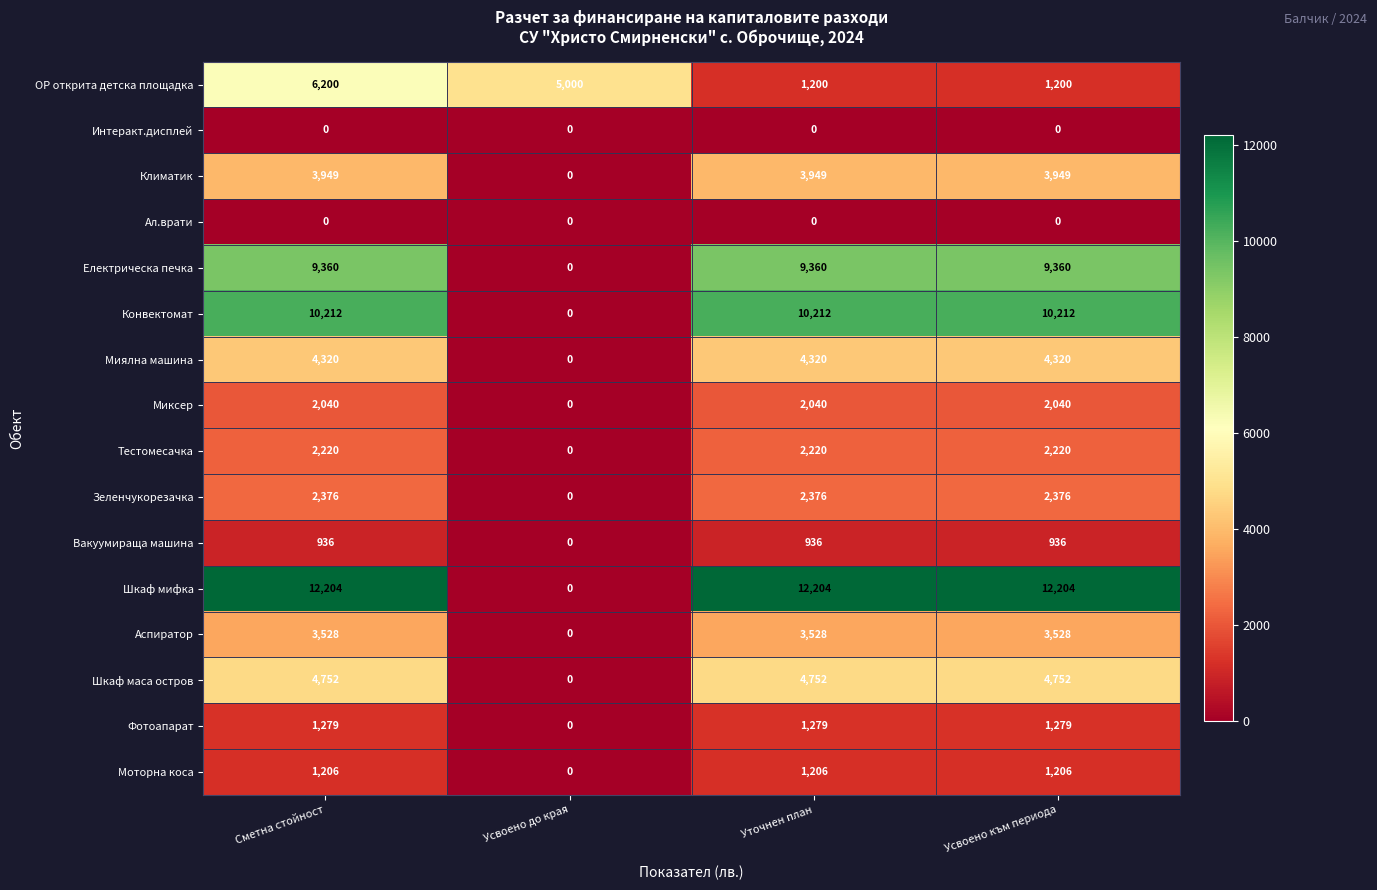

What is the maximum value shown in the chart?

12204